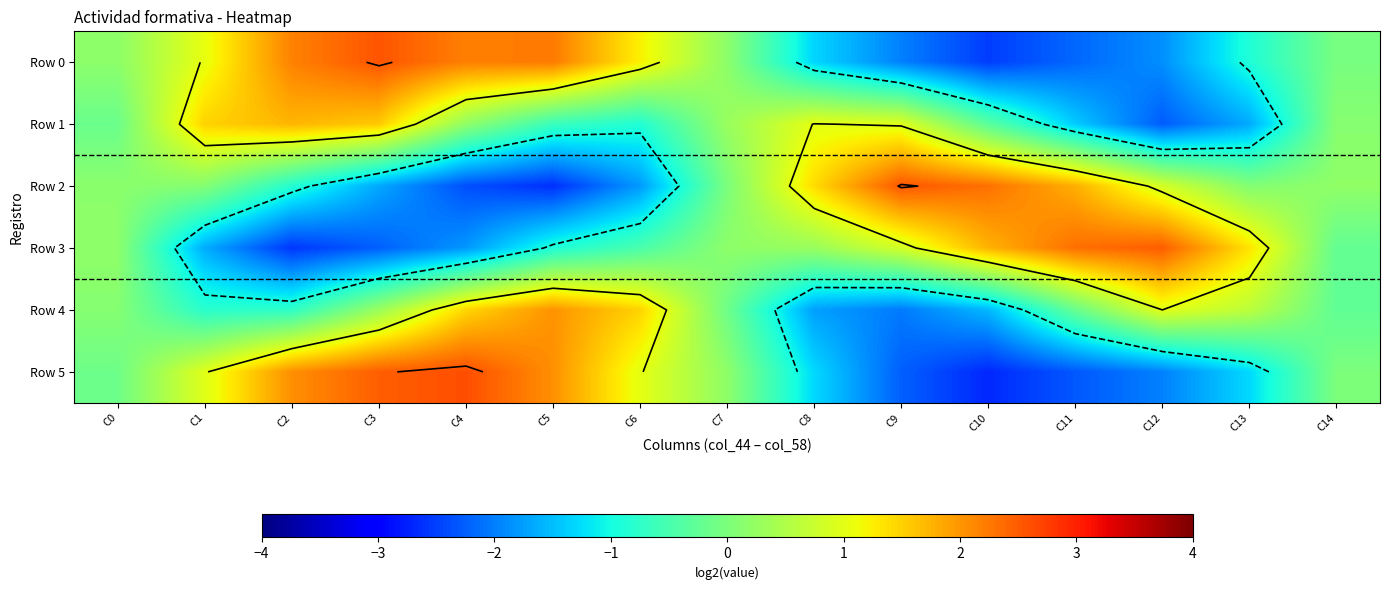

How many data points does each series have?

15